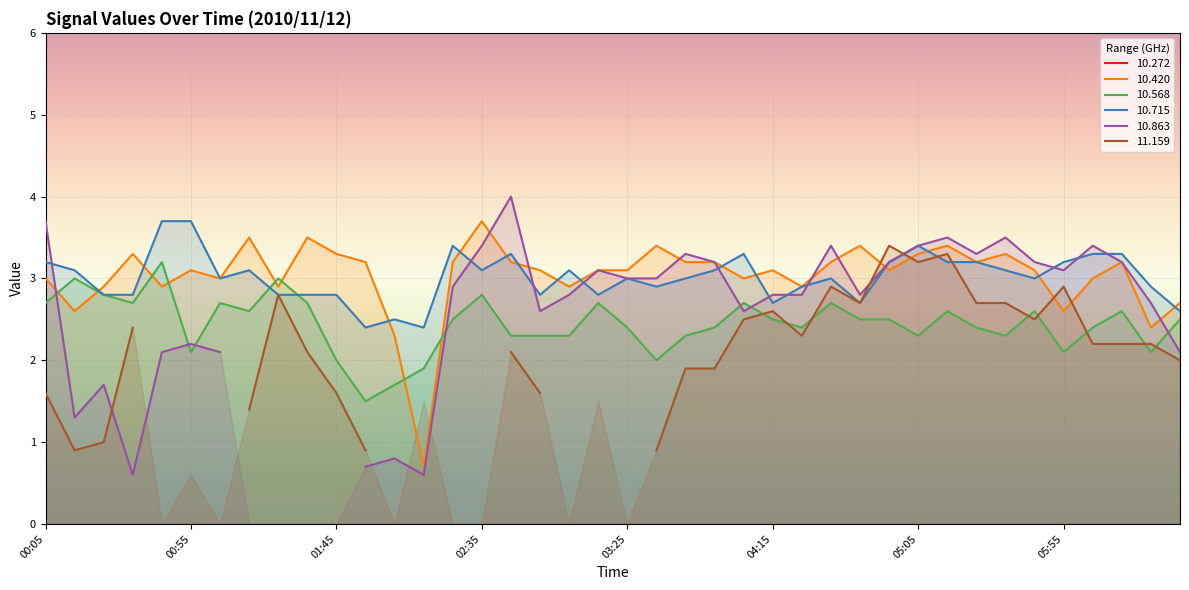

How many data points in  10.568 are above 2?

35